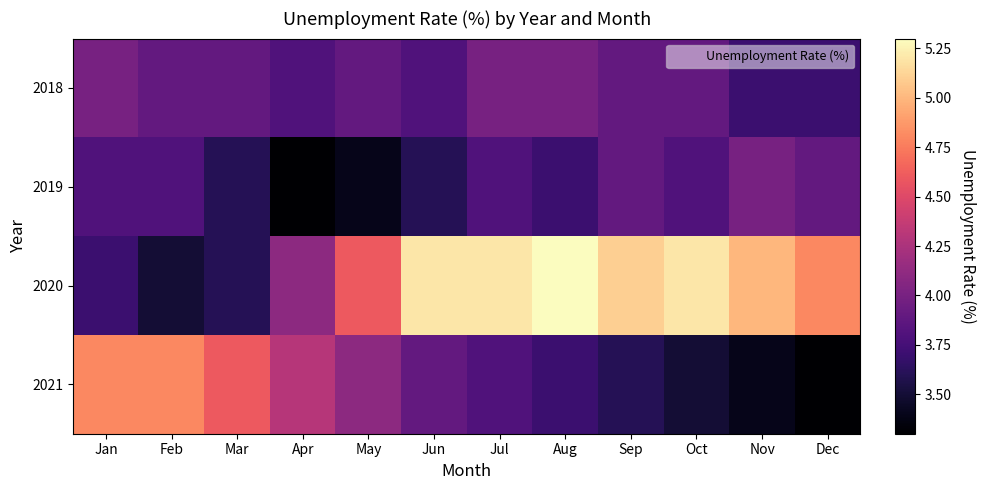

Rank the series by their maximum value, from lowest to highest.

2018, 2019, 2021, 2020